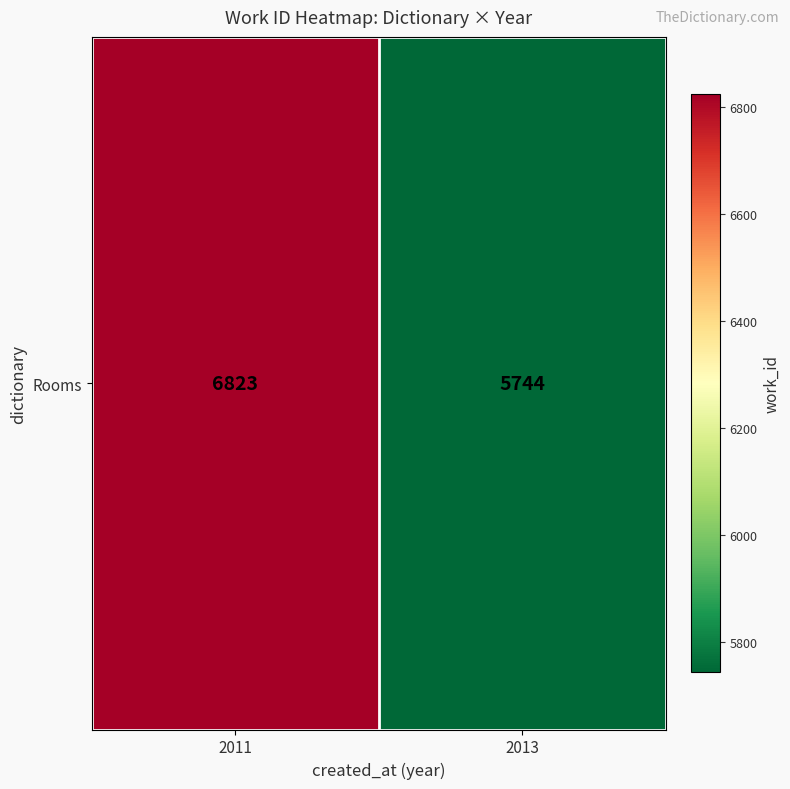

Reading left to right, extract all data points from this chart.

2011=6823	2013=5744